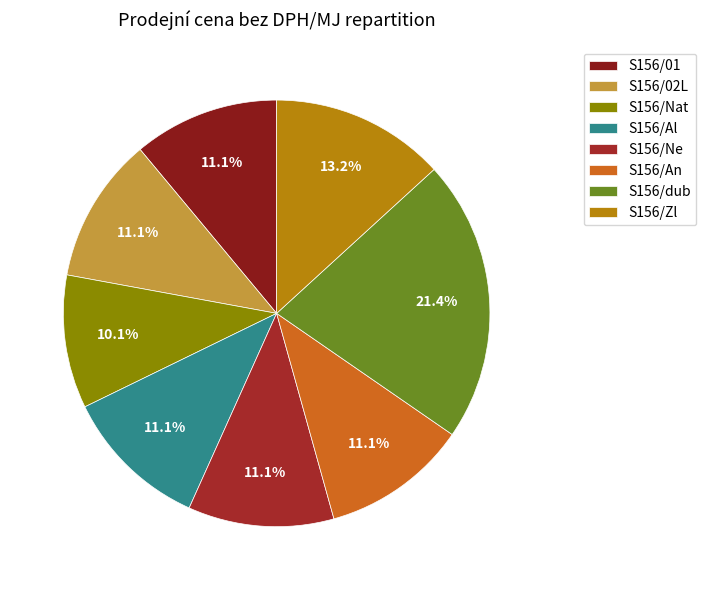

Rank the categories by value from highest to lowest.

S156/dub, S156/Zl, S156/01, S156/02L, S156/Al, S156/Ne, S156/An, S156/Nat